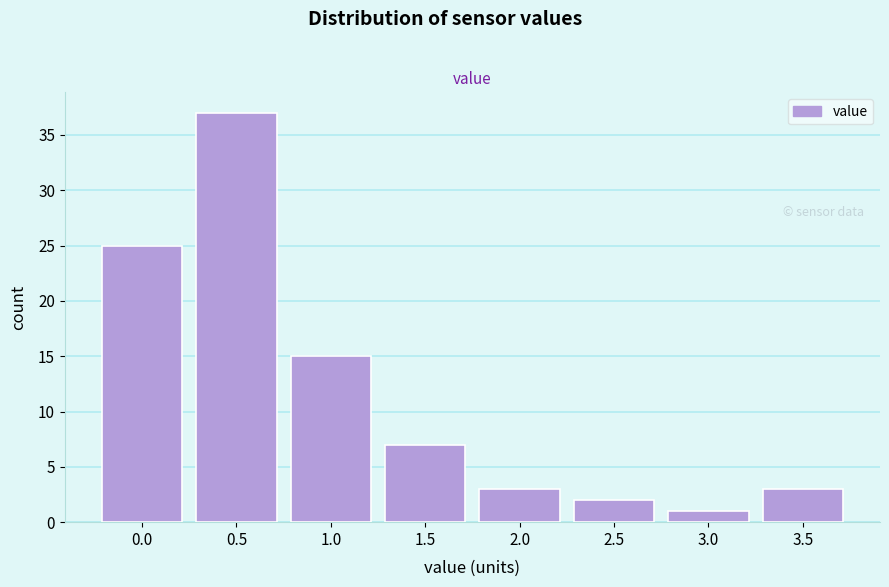

Reading right to left, extract all data points from this chart.

3	1	2	3	7	15	37	25